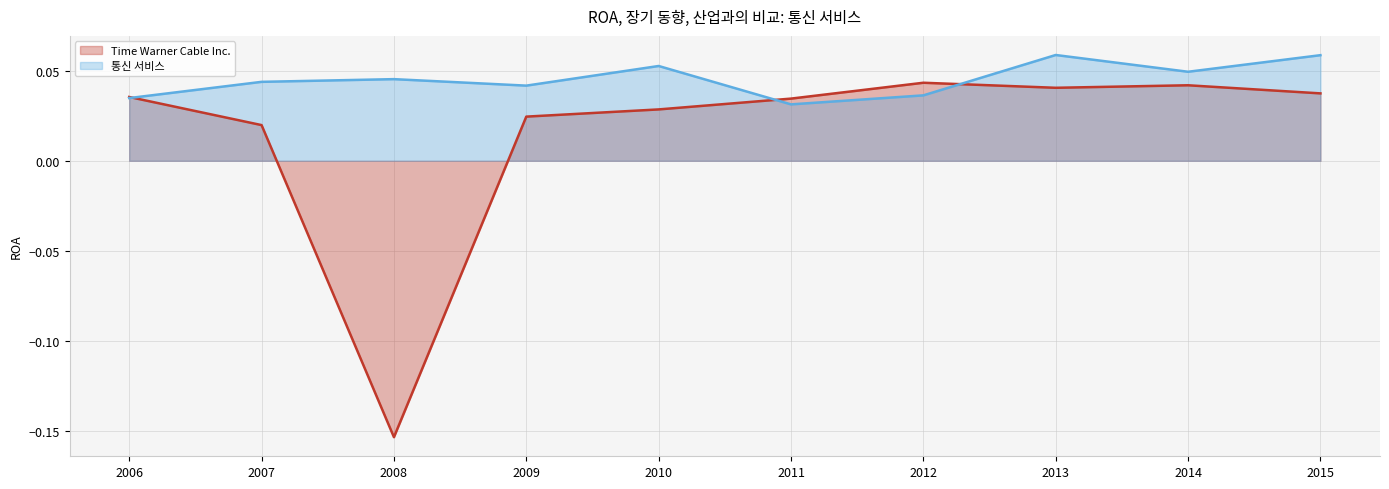

How many lines are shown in the chart?

2